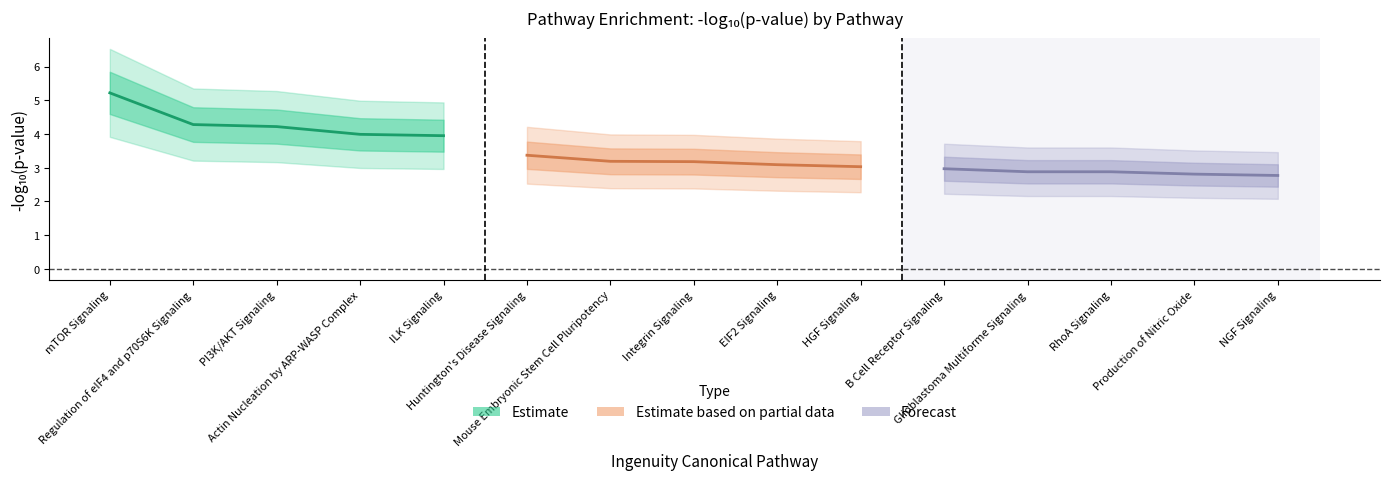

Reading right to left, what are all the values shown in this chart?

Estimate: 4.0	4.0	4.2	4.3	5.2
Estimate based on partial data: 3.0	3.1	3.2	3.2	3.4
Forecast: 2.8	2.8	2.9	2.9	3.0